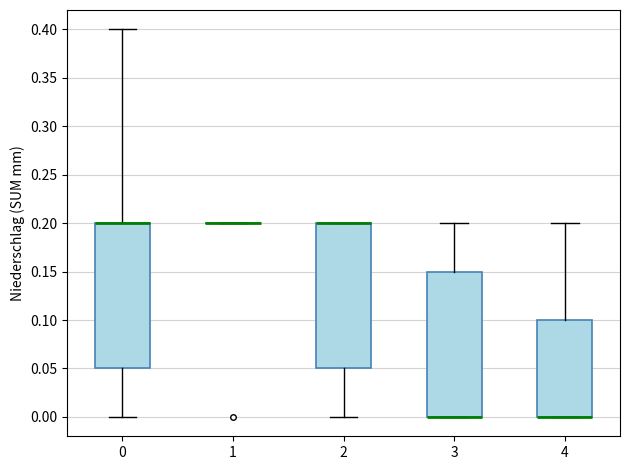

Where is the upper edge of the box at x = 2 on the y-axis? The values are not printed on the chart, so give them approximately, as read against the axis.

0.20